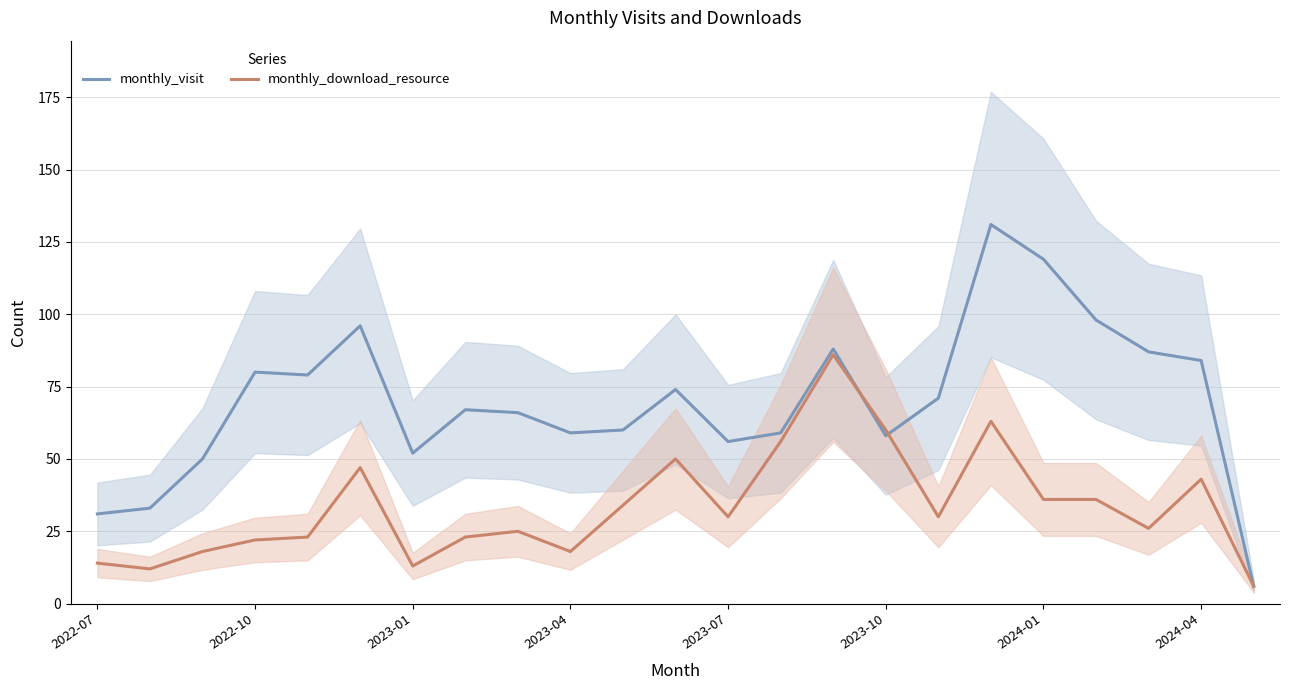

What is the highest value of the monthly_visit series?

131